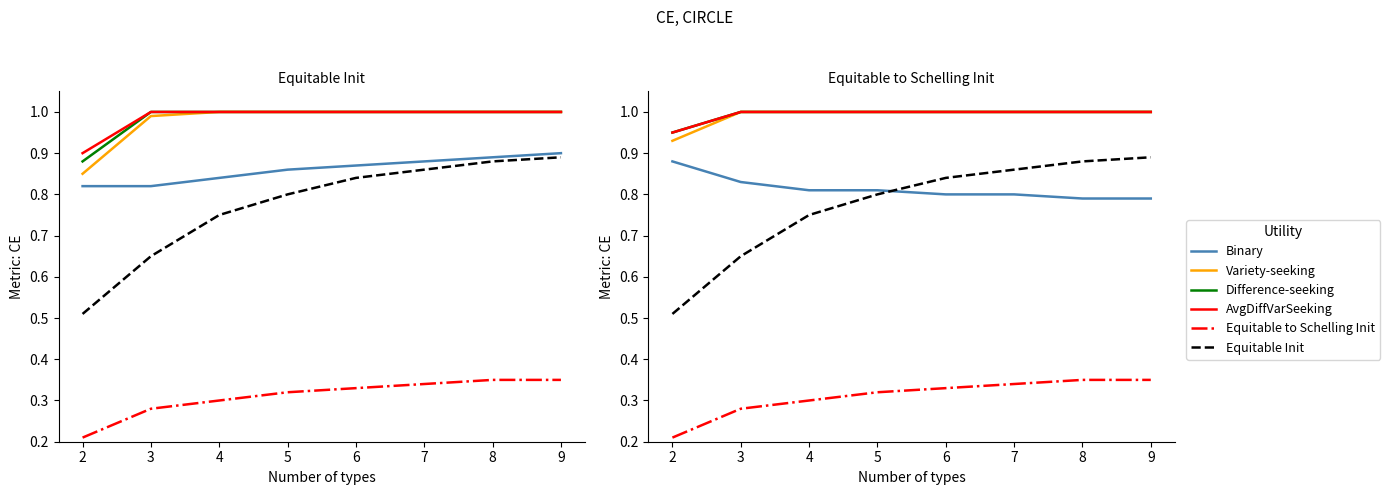

The Equitable to Schelling Init series shows 0.2 at 2. True or false?

True